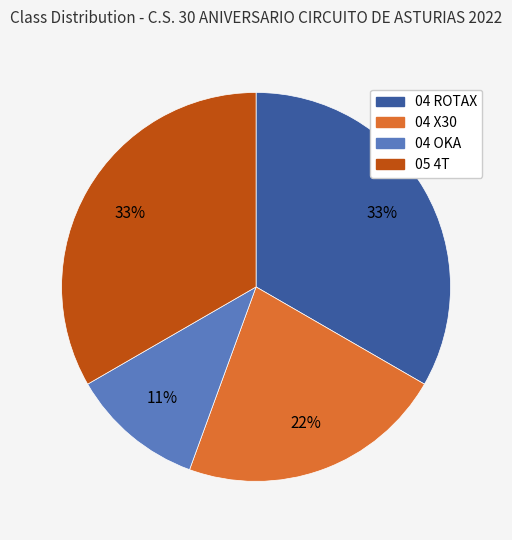

To the nearest percent, what is the average slice percentage?

25%